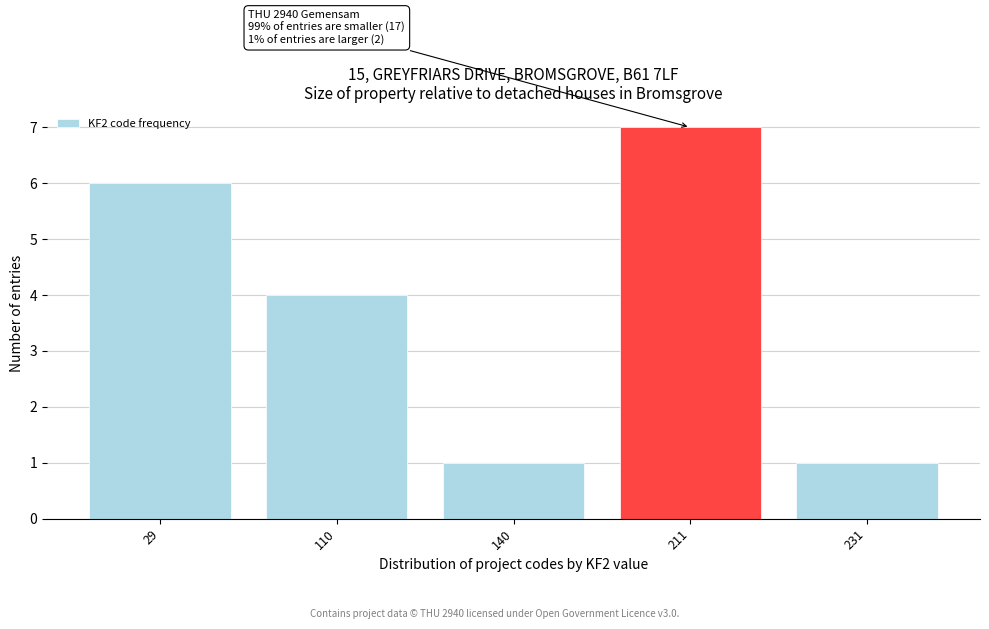

Reading left to right, extract all data points from this chart.

29=6	110=4	140=1	211=7	231=1